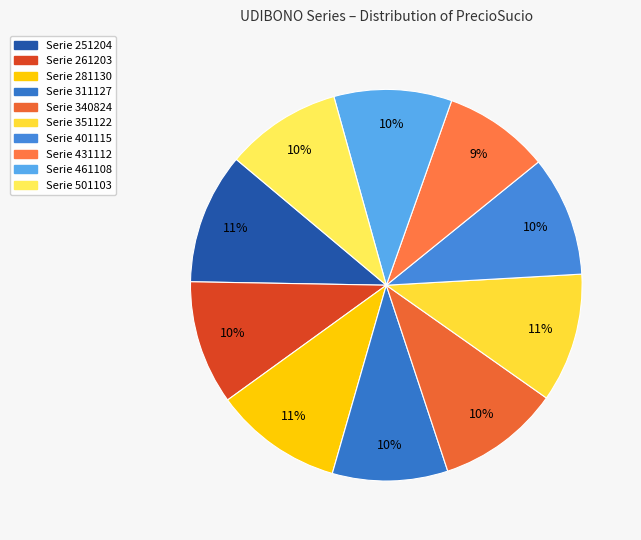

Is there any slice that represents more than half of the pie?

No